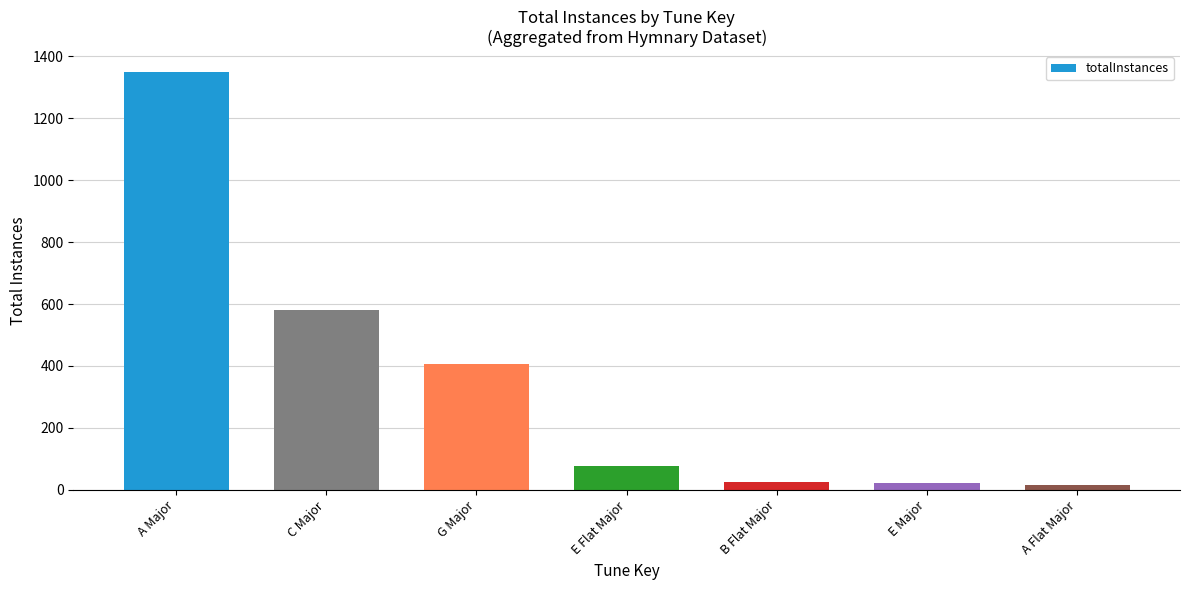

What is the greatest value displayed?

1349